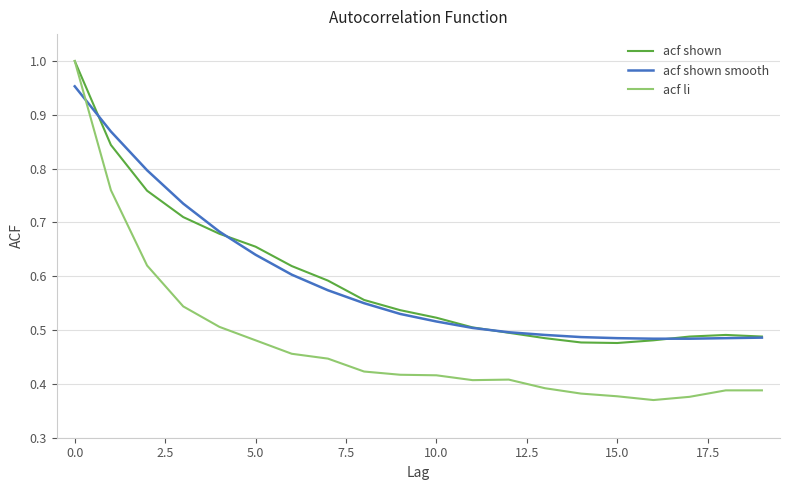

Which series has the widest spread of values?

acf li